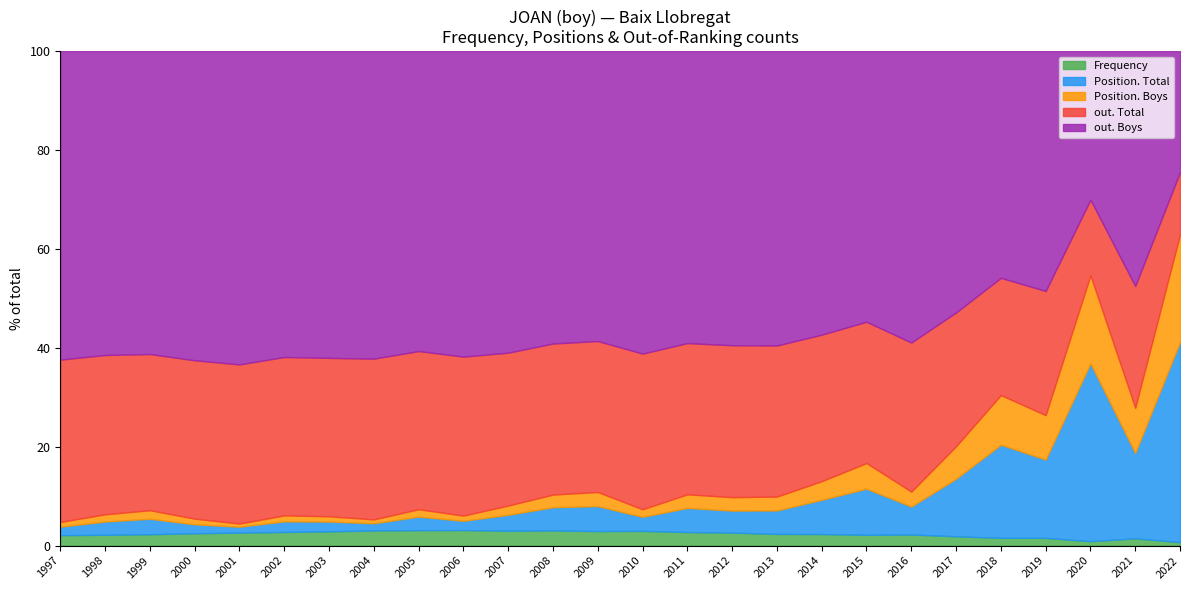

At which category is the sum across all series the highest?

2001